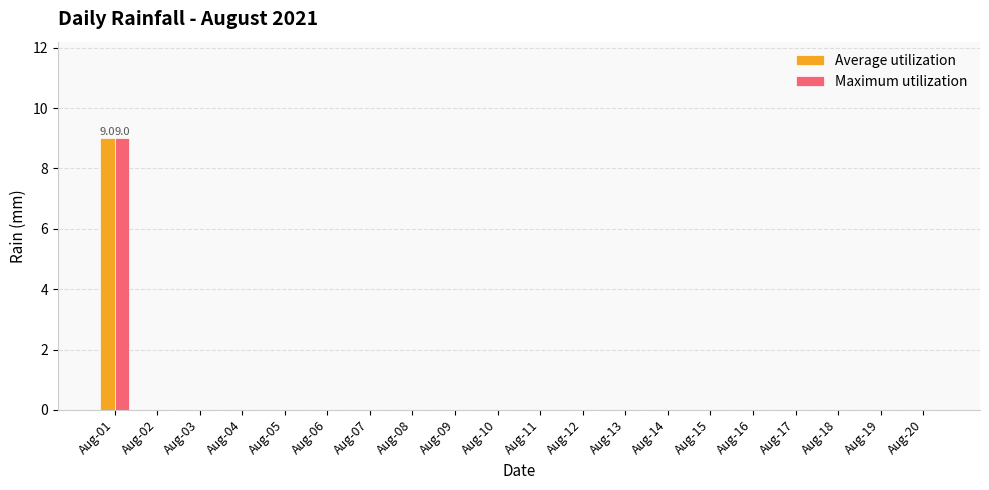

What is the sum of all Average utilization values?

9